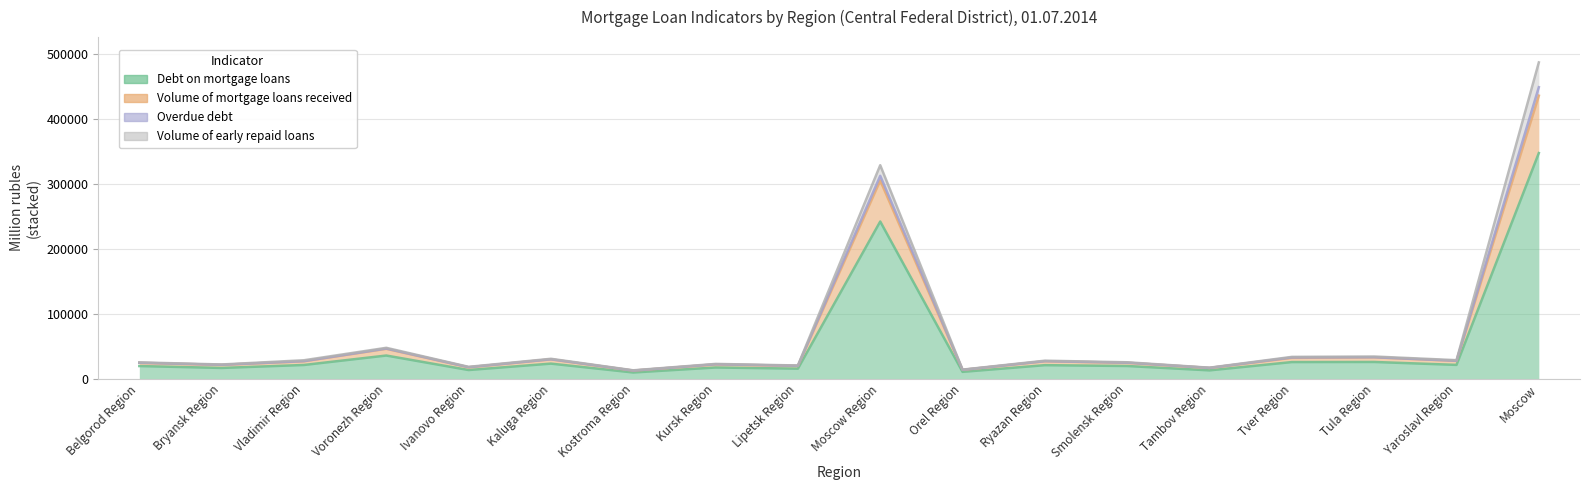

Which has a higher value, Vladimir Region or Tver Region?

Tver Region